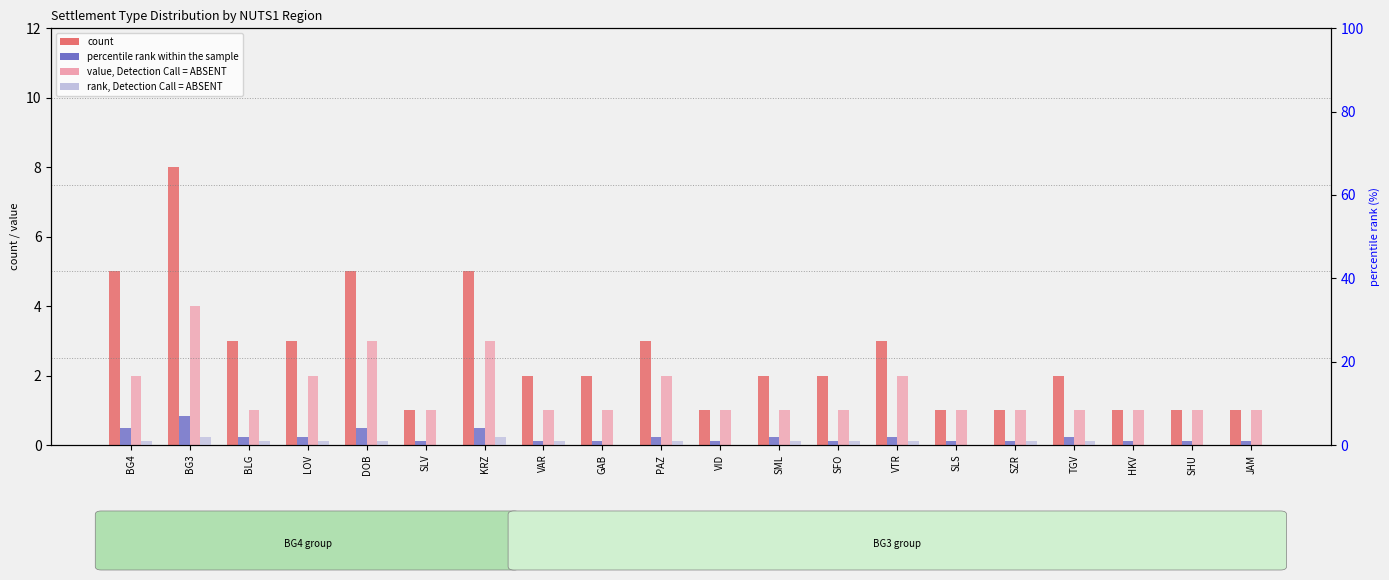

Which series has the largest total across all categories?

count